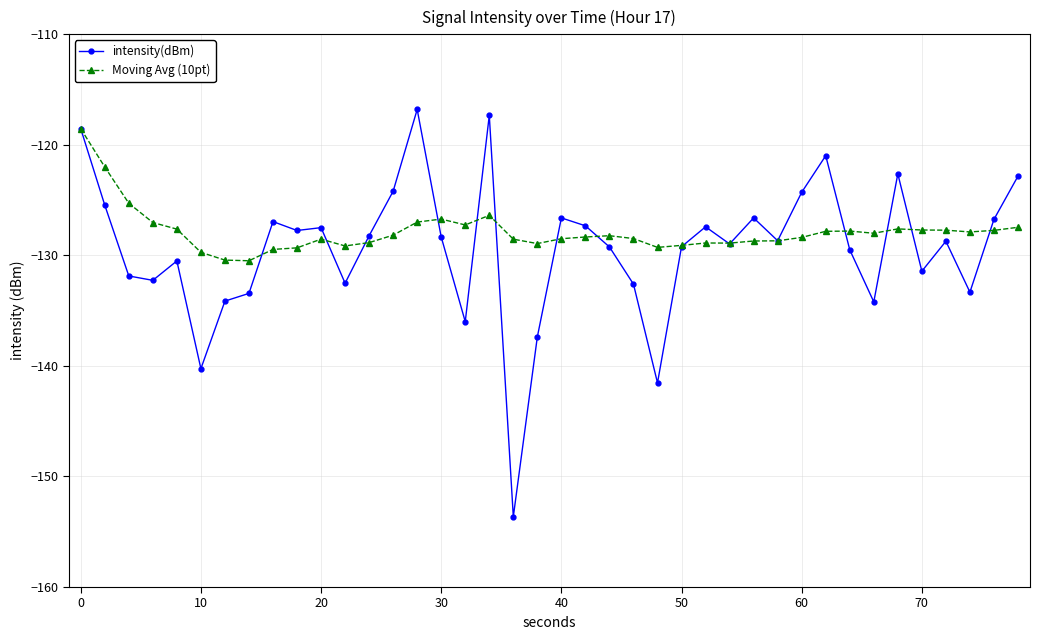

What is the value of the intensity(dBm) point at the 20th from the left?

-137.4